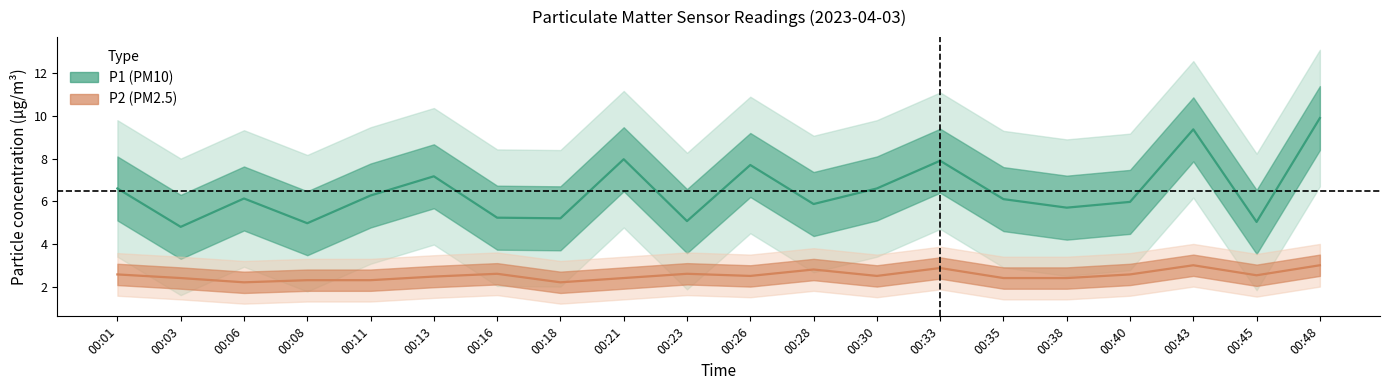

At 00:38, list the series in order from largest to smallest.

P1, P2